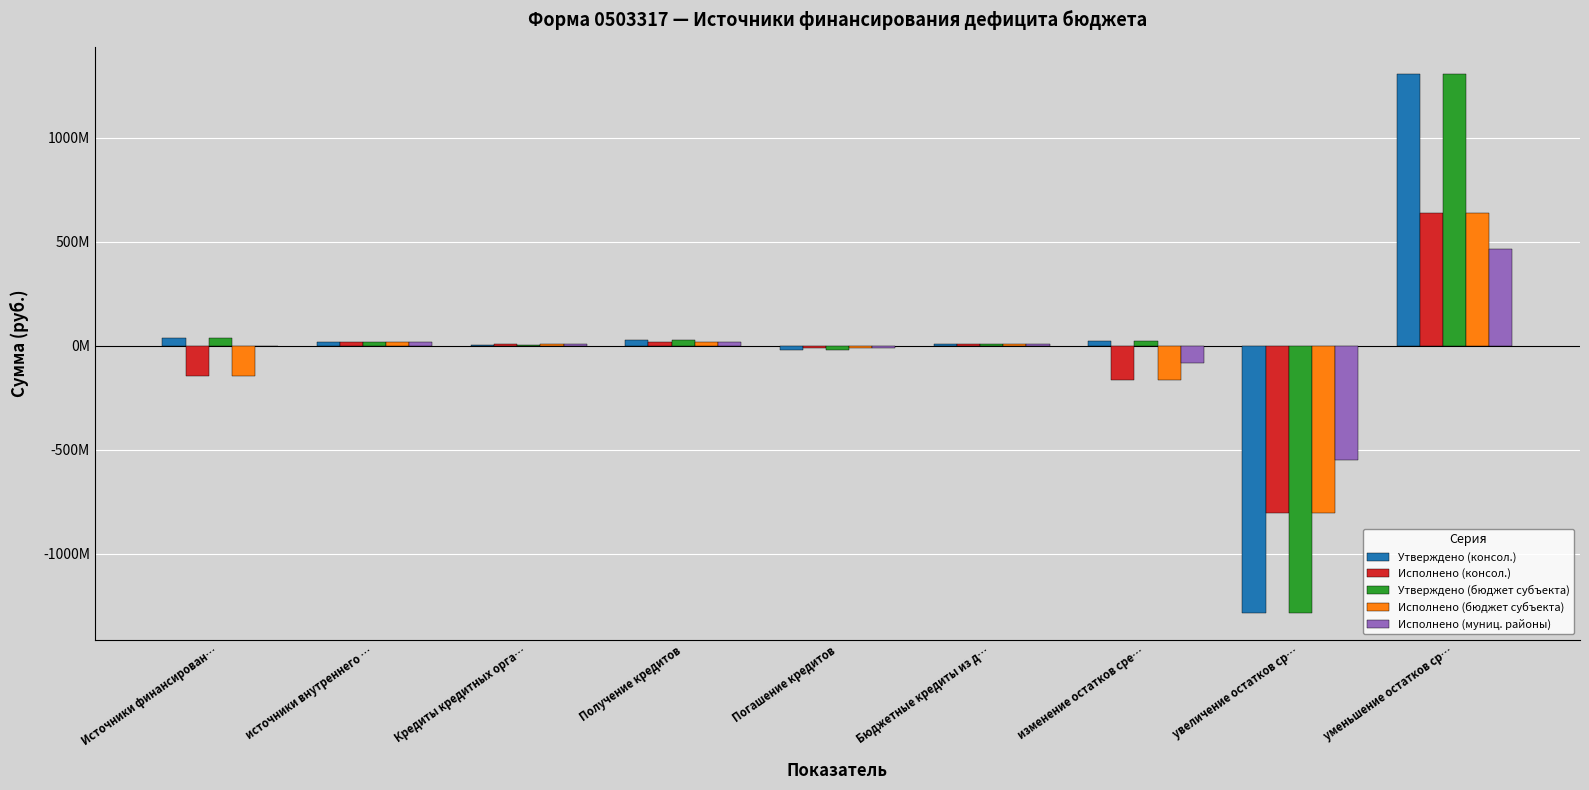

Are the bars horizontal?

No